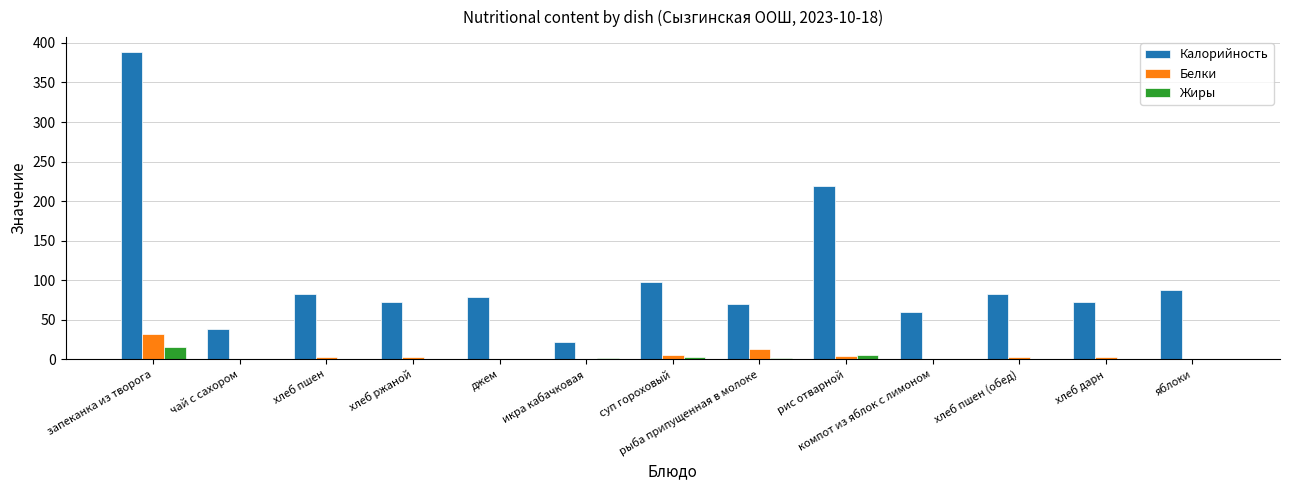

What is the sum of all Жиры values?

28.2